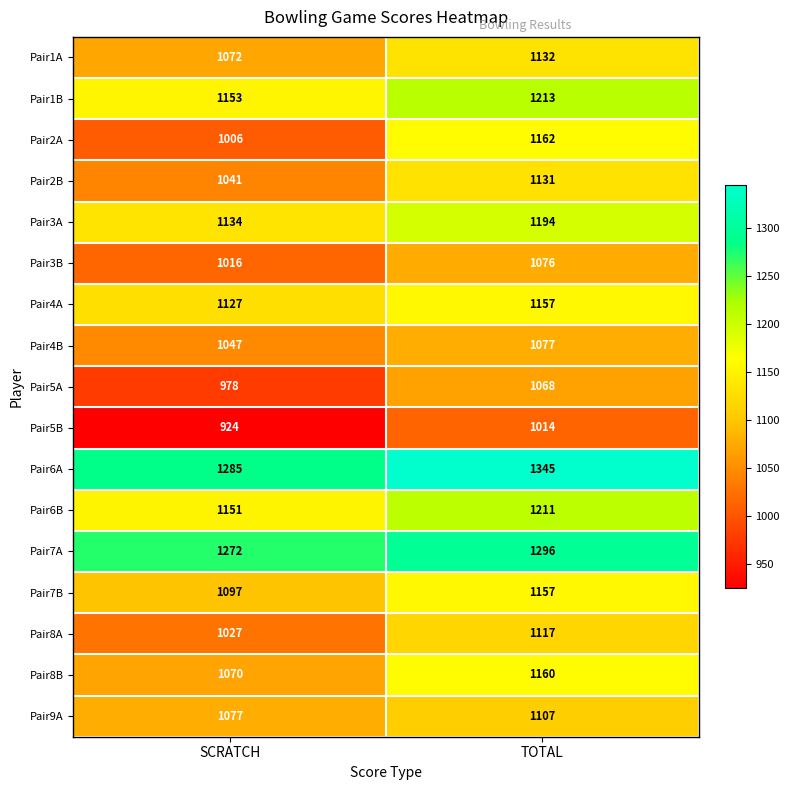

List the labels in order of Pair3A value, smallest first.

SCRATCH, TOTAL